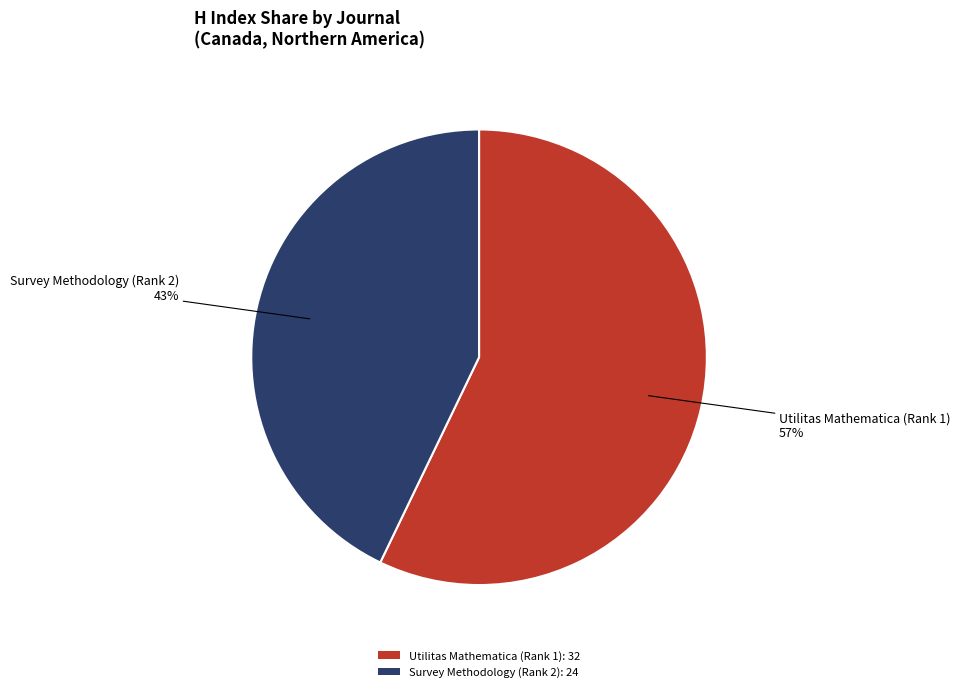

What percentage is the Survey Methodology (Rank 2) slice, to the nearest percent?

43%